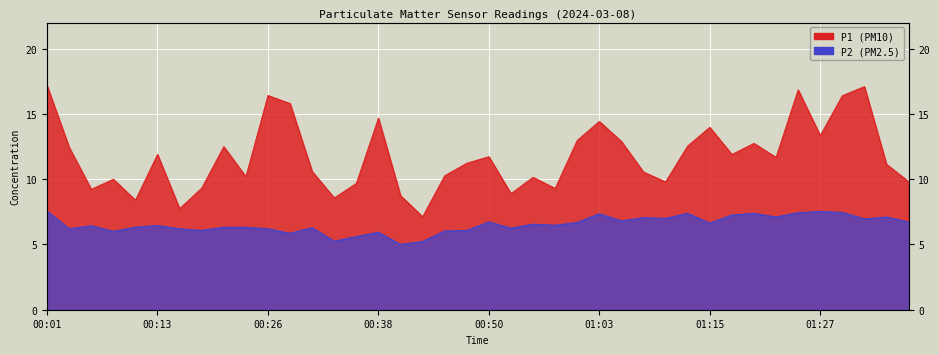

True or false: P2 and P1 cross at least once.

False